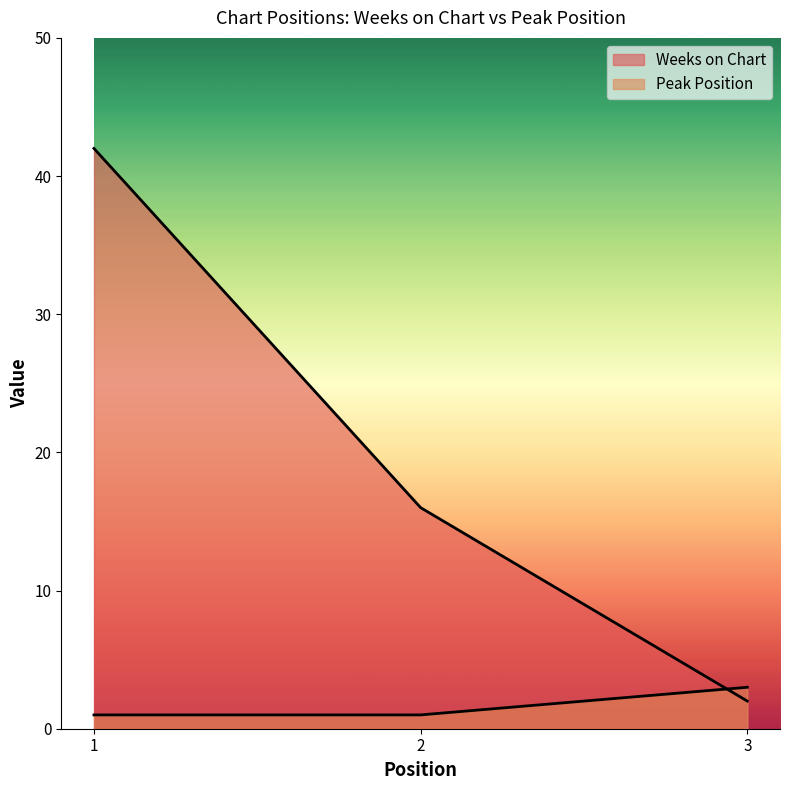

What value does the Weeks on Chart series have at 2, to the nearest 5?

15